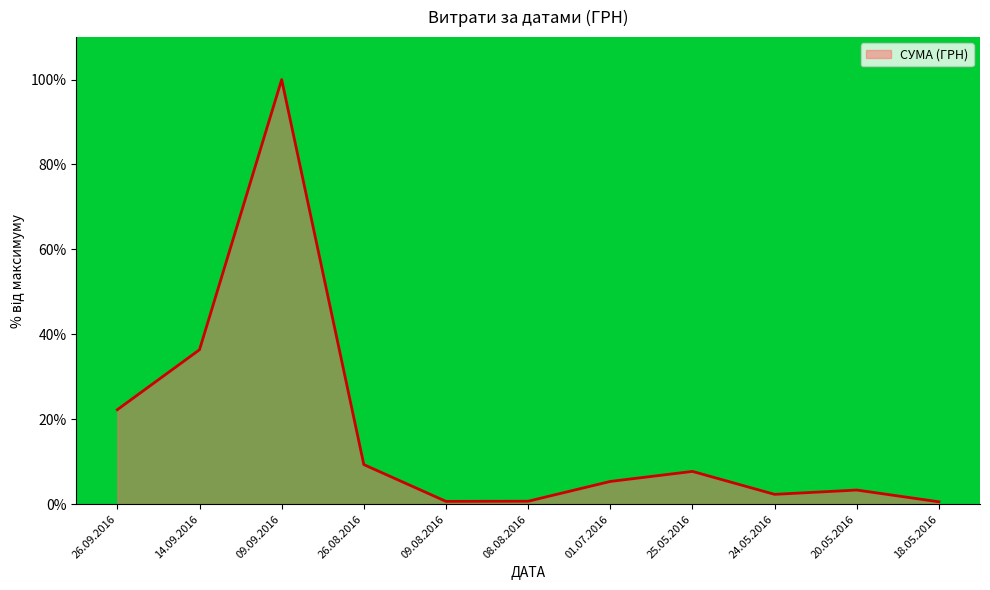

What is the change in value from 09.09.2016 to 24.05.2016?

-97.7